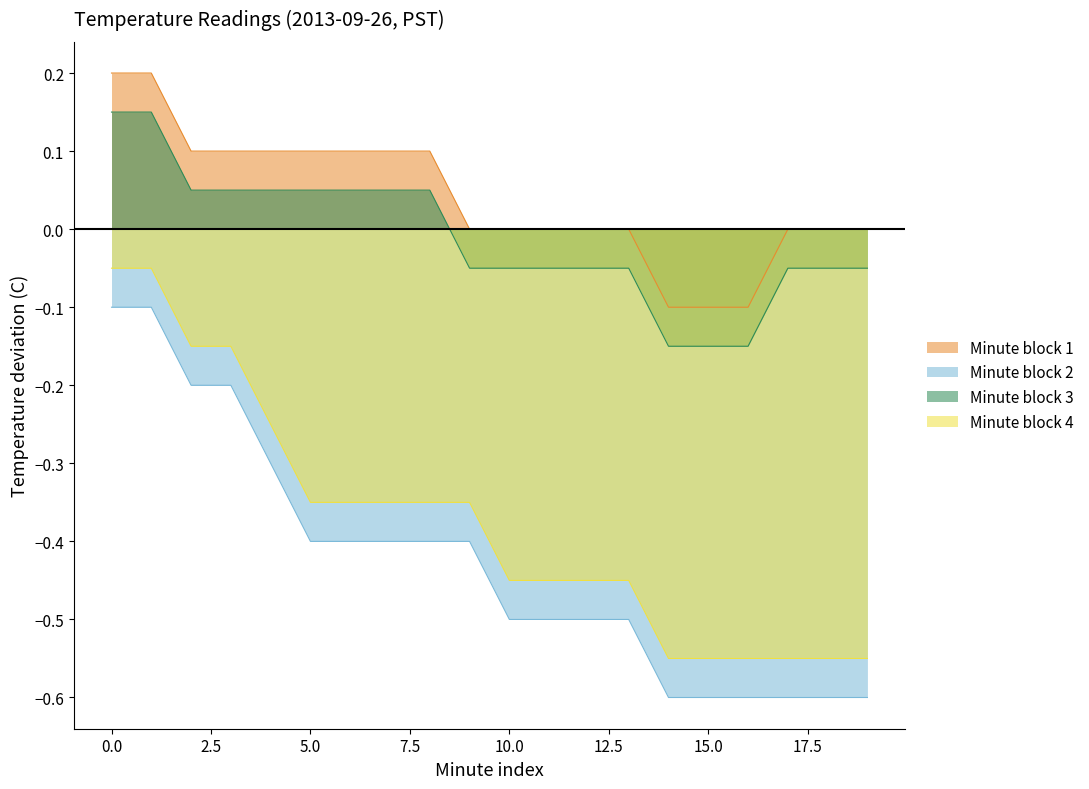

True or false: Normalized Temp A and Normalized Temp B intersect in this chart.

False